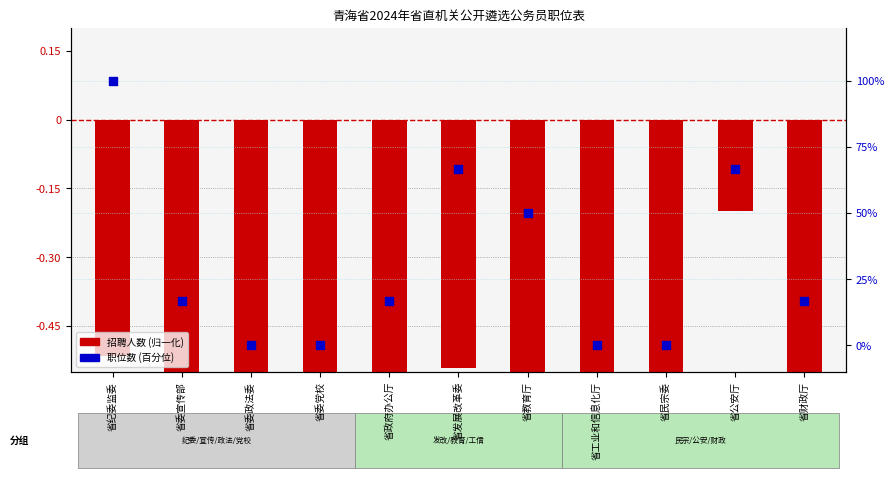

Which series reaches the minimum Y coordinate?

招聘人数 (归一化)